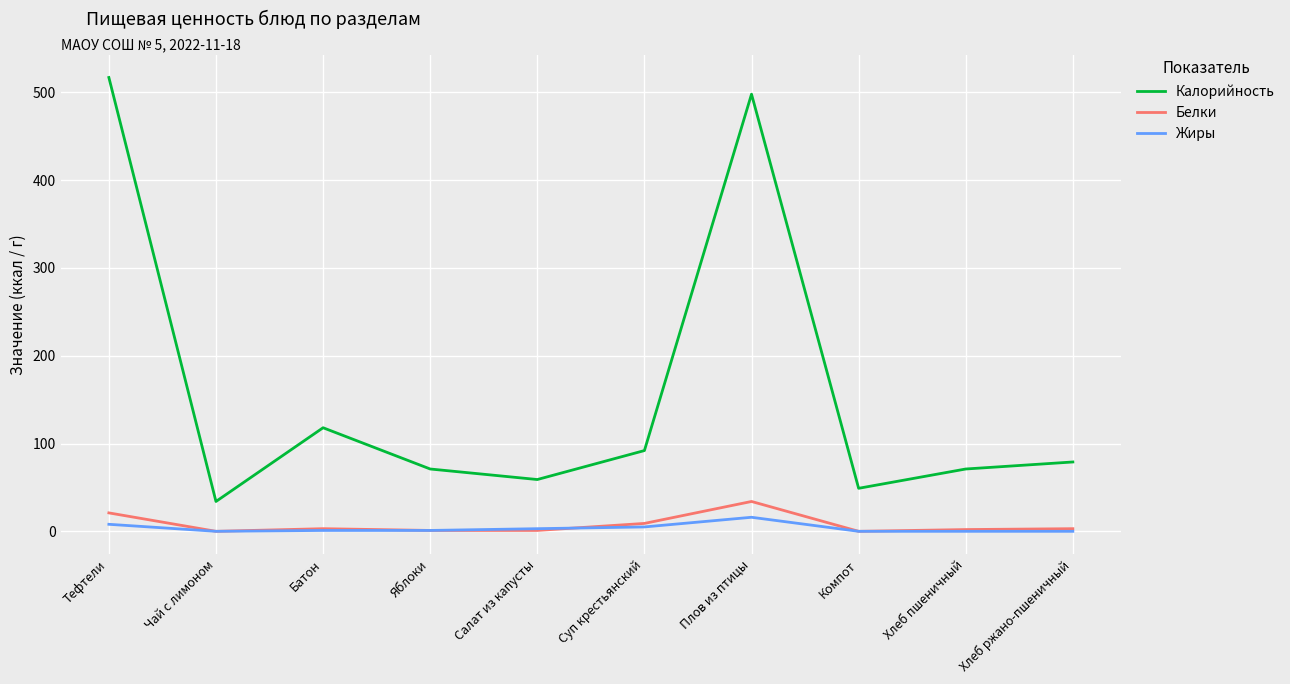

What value does the Белки series have at Салат из капусты?

1